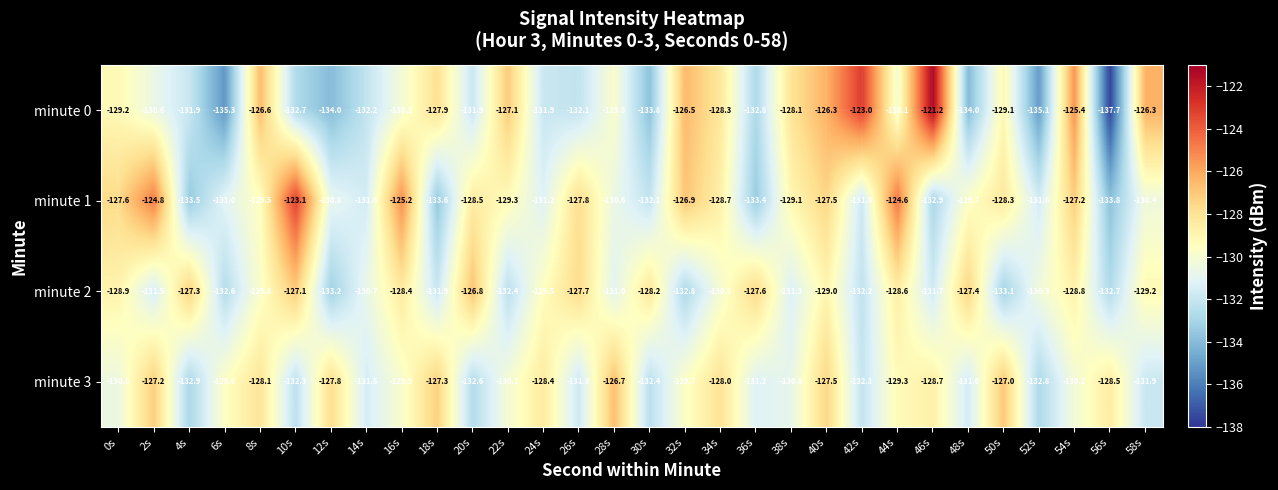

What is the sum of all minute 0 values?

-3901.1